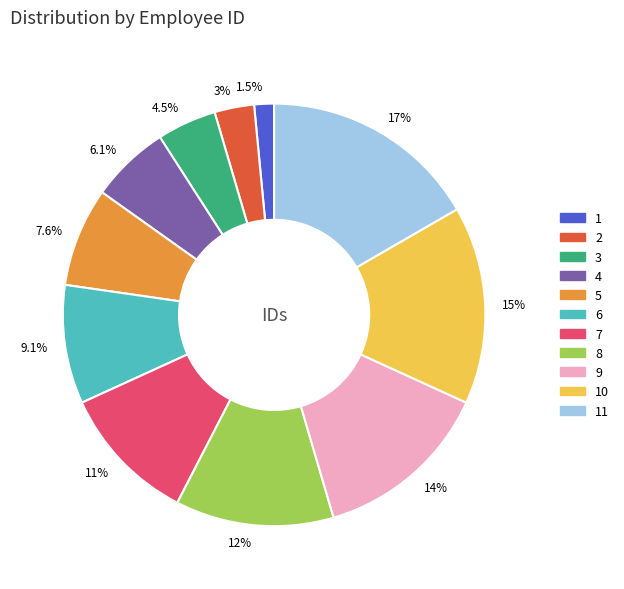

Is there a majority slice in this chart?

No